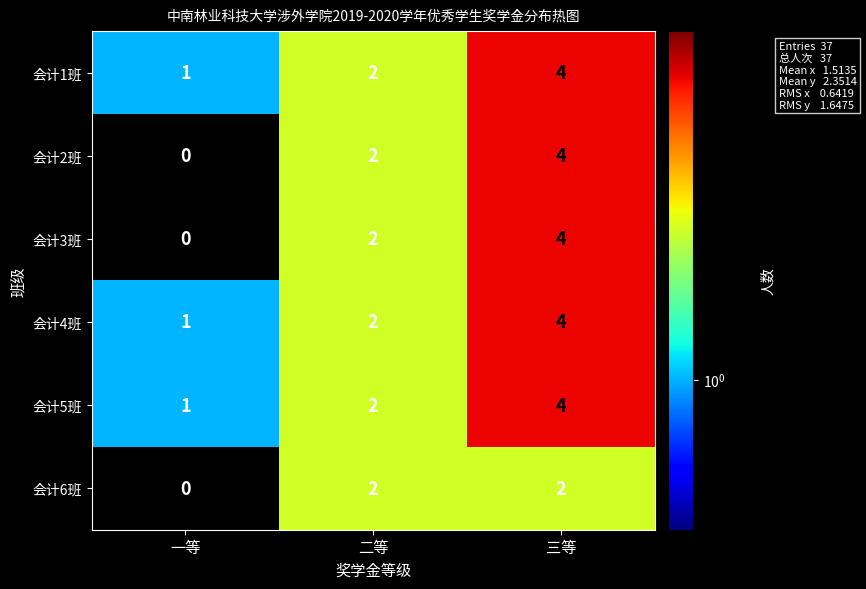

What is the sum of all 会计6班 values?

4